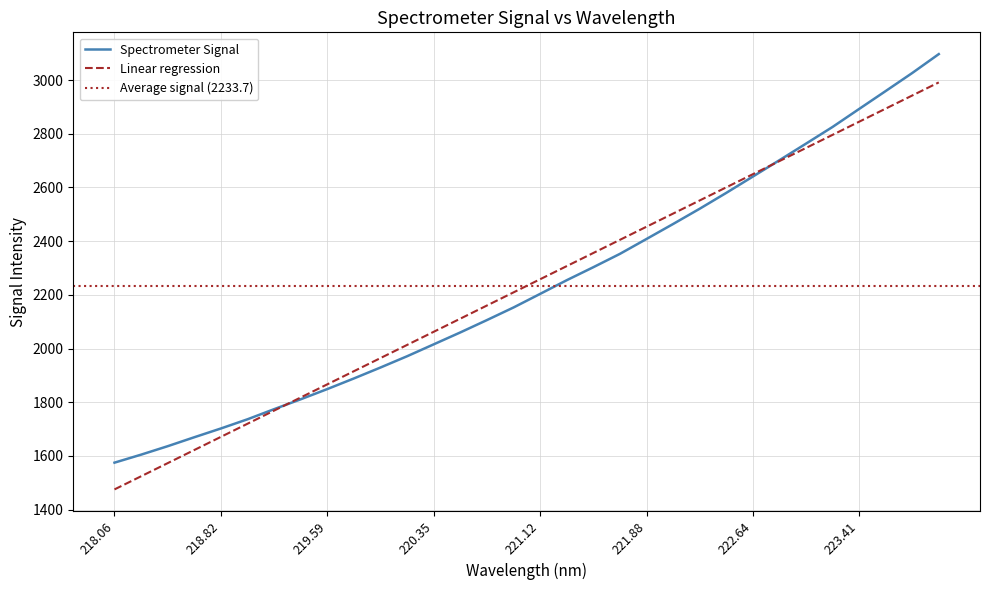

Which category has the highest value across all series?

223.9802